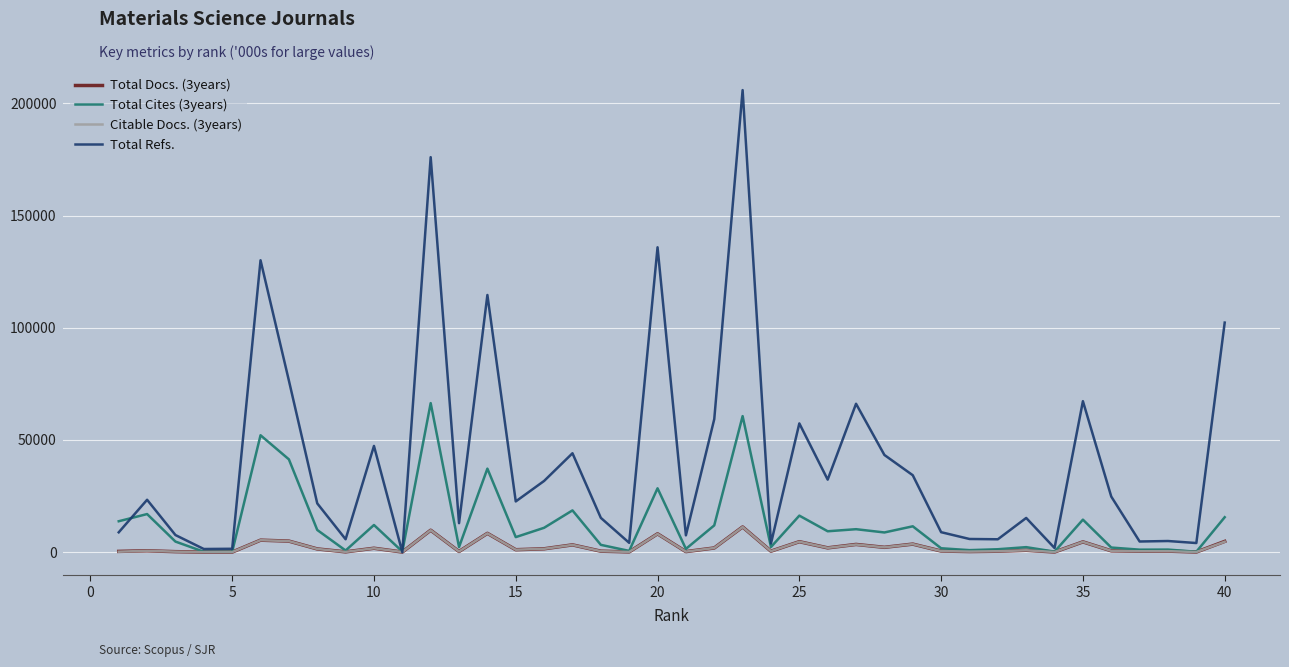

Which series has the largest total across all categories?

Total Refs.